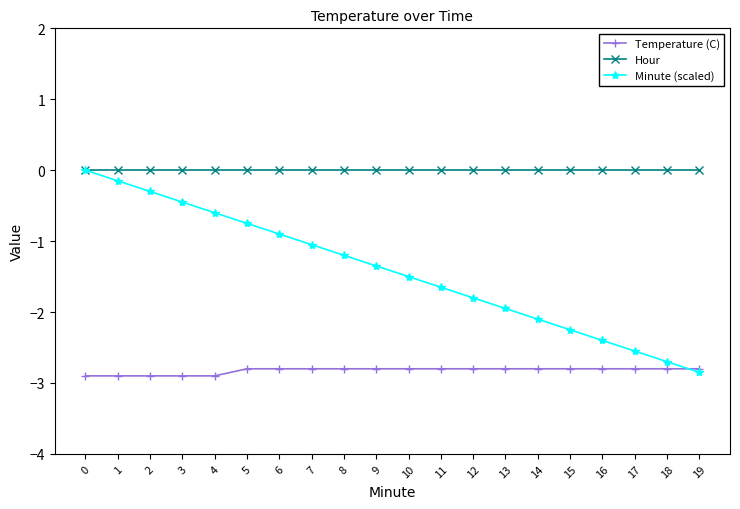

Which series changed the most between 3 and 8?

Minute (scaled)